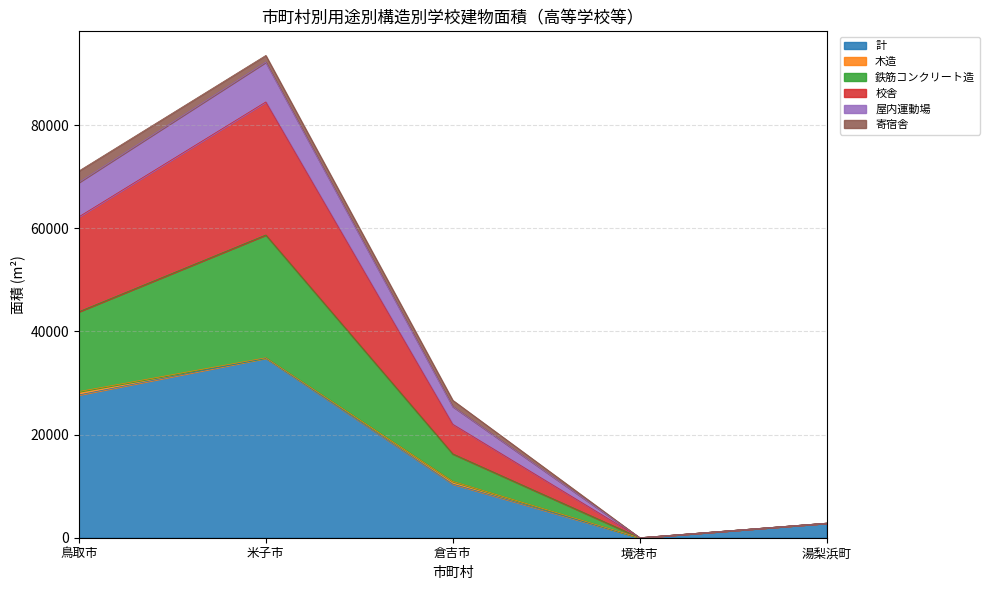

How many lines are shown in the chart?

6